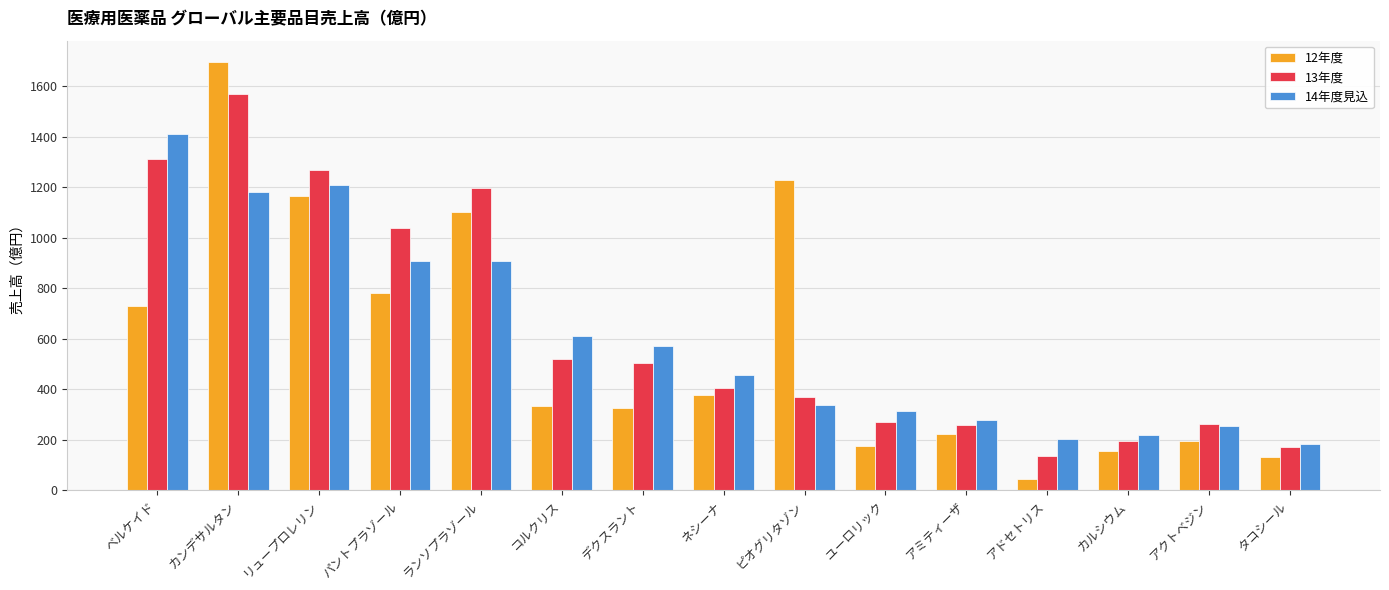

Which series has the widest spread of values?

12年度